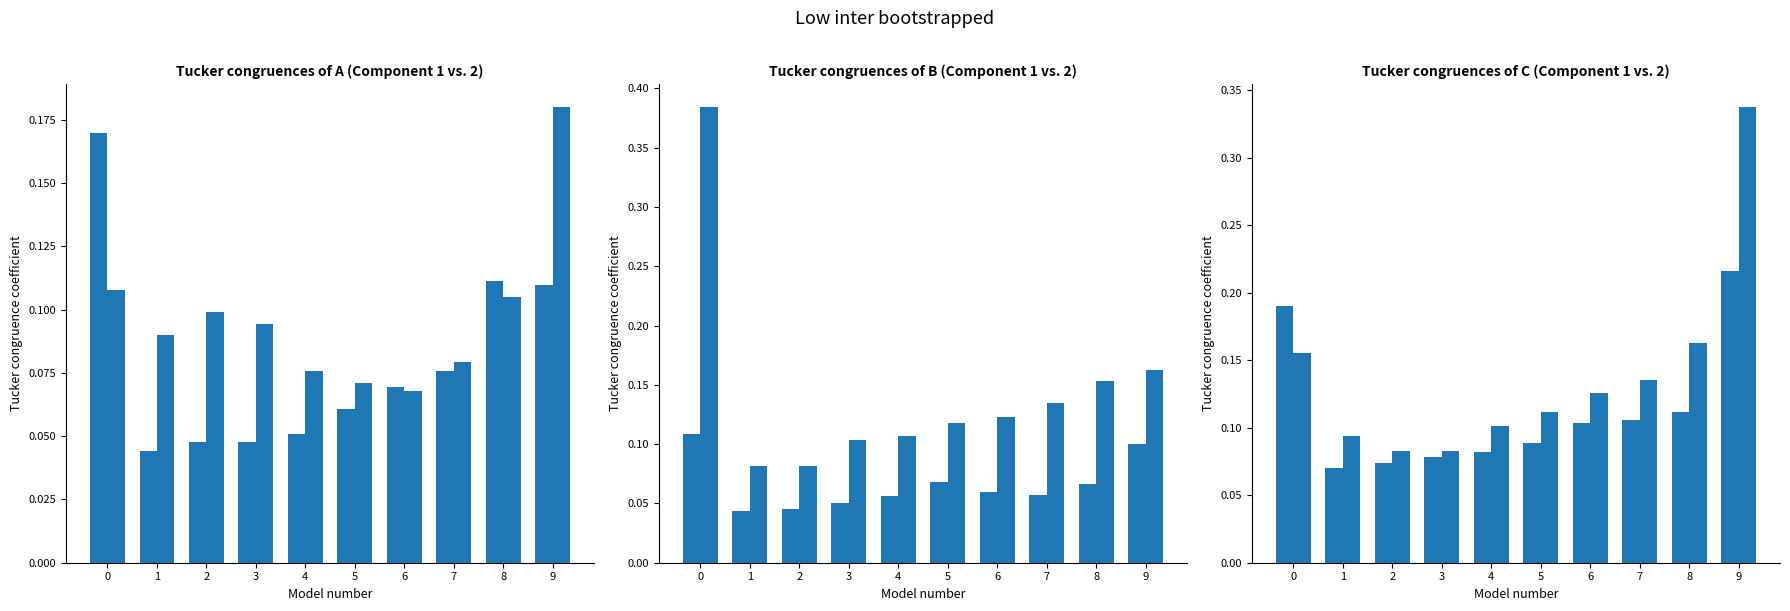

How many distinct data groups are displayed?

6